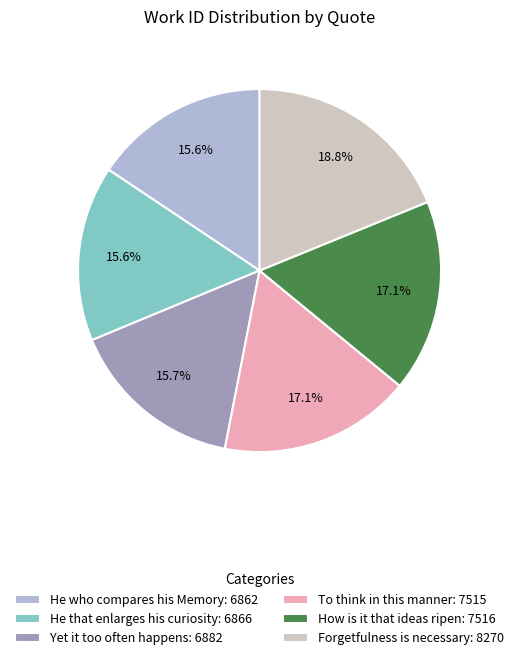

Is there any slice that represents more than half of the pie?

No